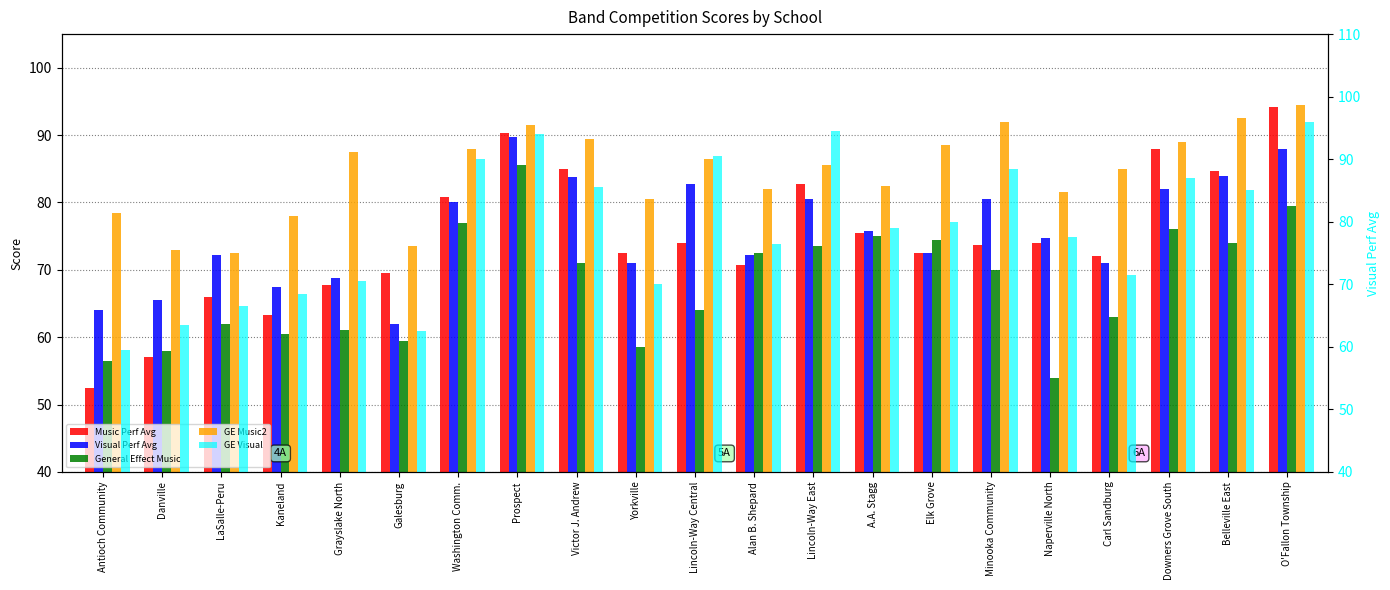

What is the value of the GE Music2 bar at the 13th from the left?

85.5